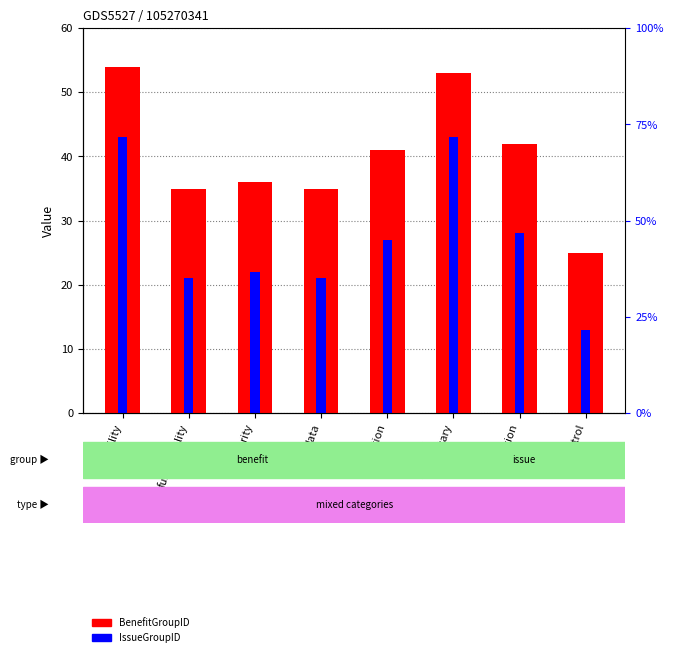

Is the value of IssueGroupID at data greater than the value of BenefitGroupID at data?

No